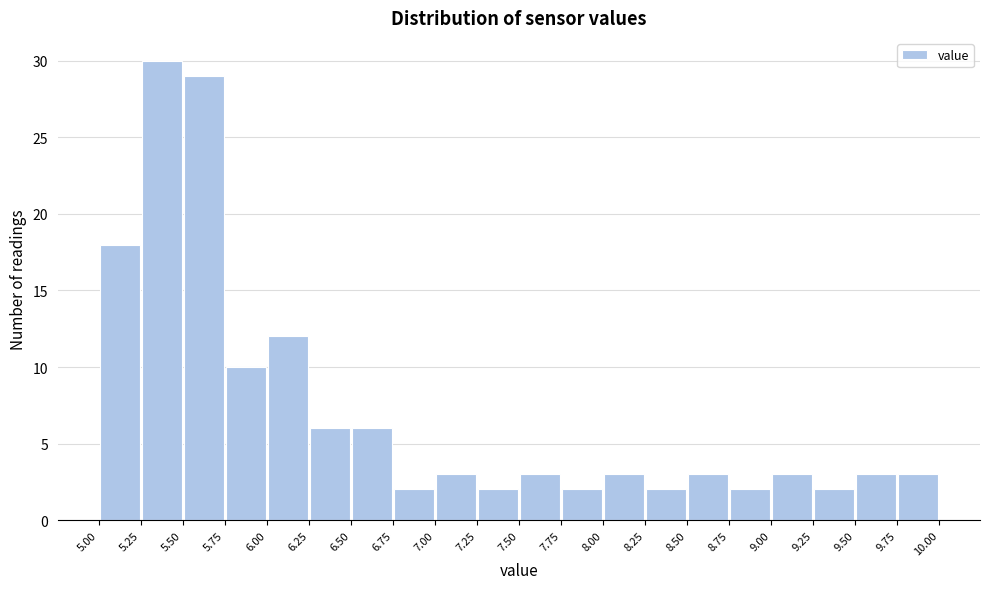

Reading left to right, list every bar in this chart as the range it spans on the x-axis followed by its height. The values are not printed on the chart, so give them approximately, as read against the axis.

5.00 to 5.25: 18
5.25 to 5.50: 30
5.50 to 5.75: 29
5.75 to 6.00: 10
6.00 to 6.25: 12
6.25 to 6.50: 6
6.50 to 6.75: 6
6.75 to 7.00: 2
7.00 to 7.25: 3
7.25 to 7.50: 2
7.50 to 7.75: 3
7.75 to 8.00: 2
8.00 to 8.25: 3
8.25 to 8.50: 2
8.50 to 8.75: 3
8.75 to 9.00: 2
9.00 to 9.25: 3
9.25 to 9.50: 2
9.50 to 9.75: 3
9.75 to 10.00: 3